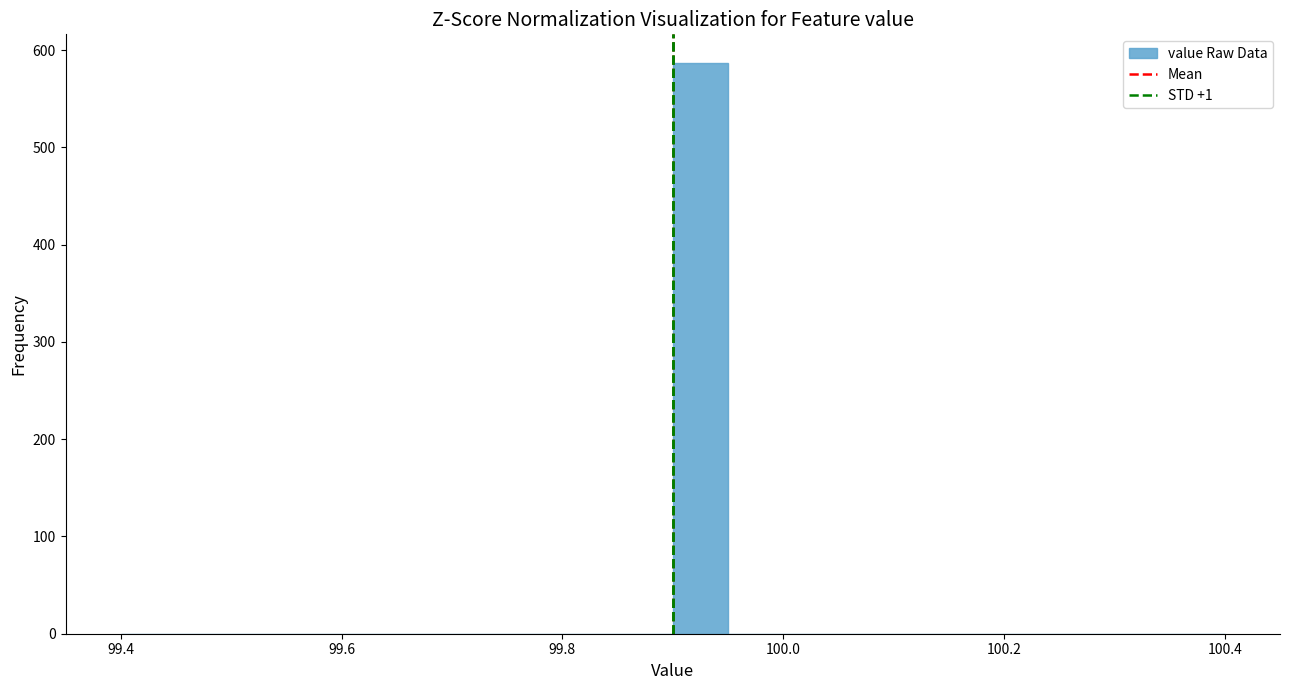

Around what value on the x-axis is the tallest bar? Give the approximate position of its centre, as read against the axis.

99.92